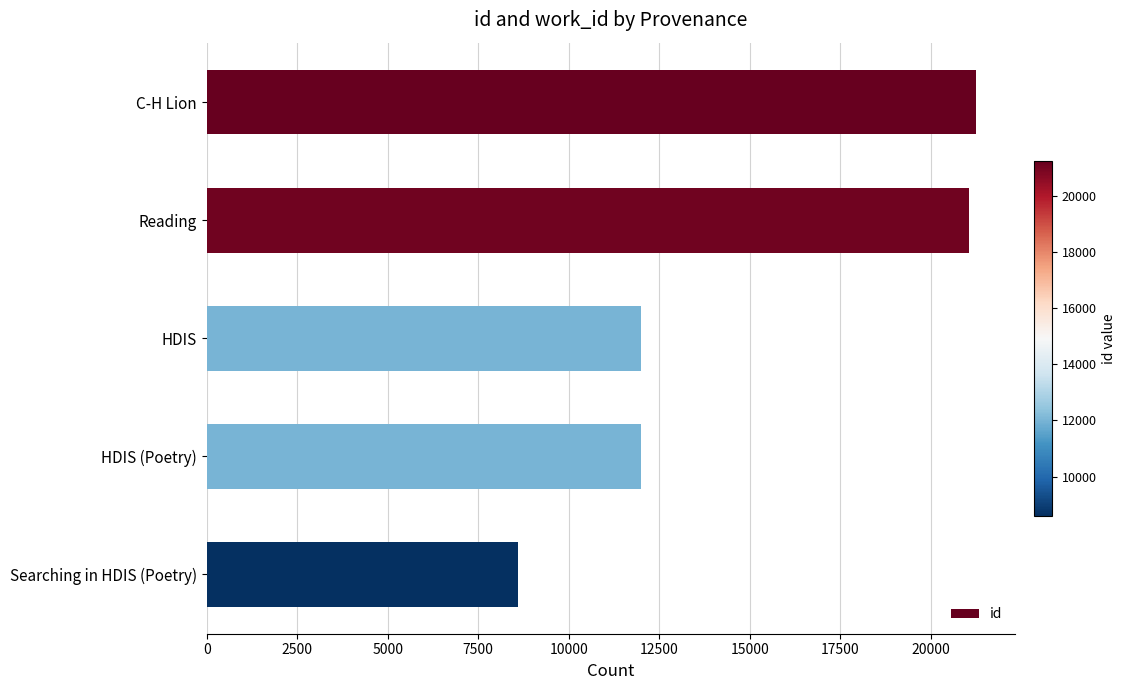

What is the approximate value of id at HDIS?

12000